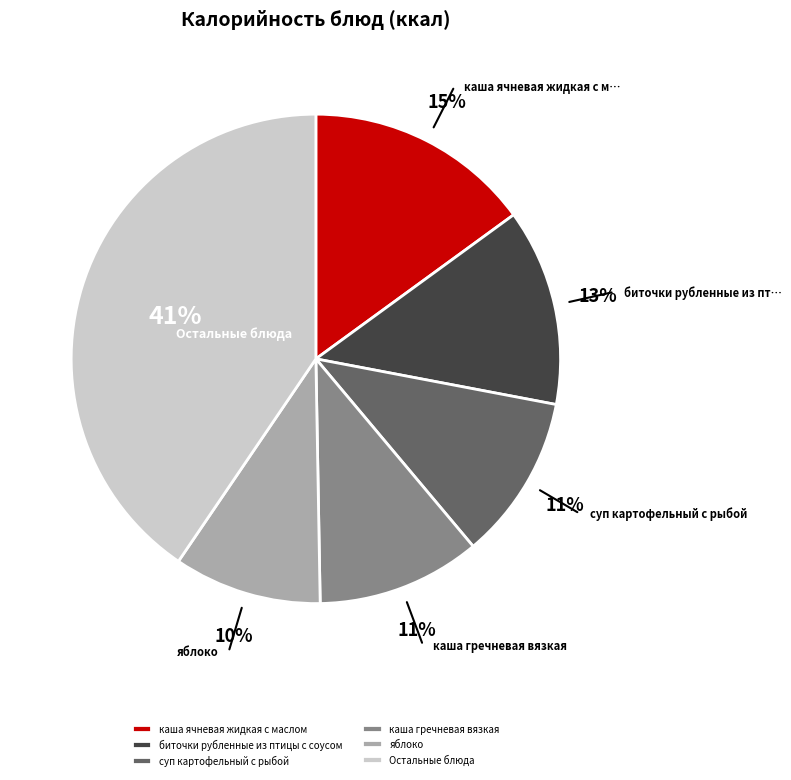

Does яблоко represent more than half of the total?

No